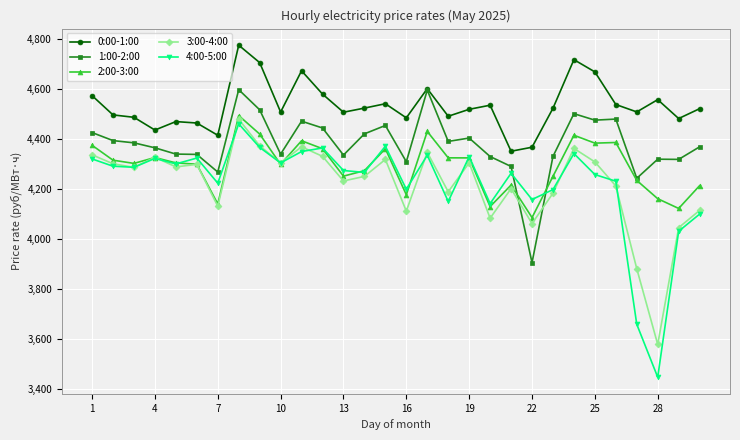

Which series has the largest total across all categories?

0:00-1:00